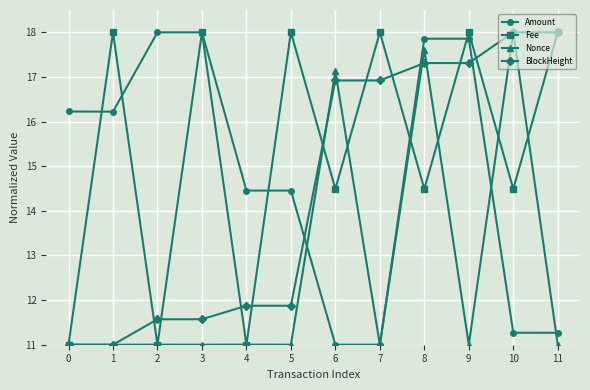

What is the smallest value displayed?

11.0